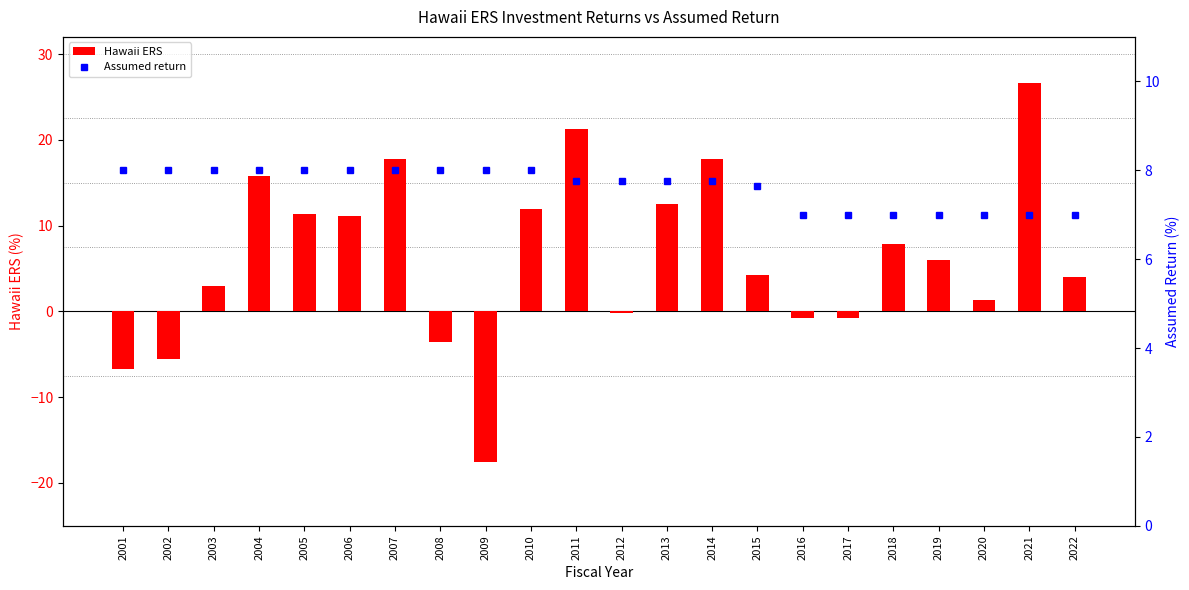

What is the difference between the maximum and minimum values in the Assumed return series?

1.0